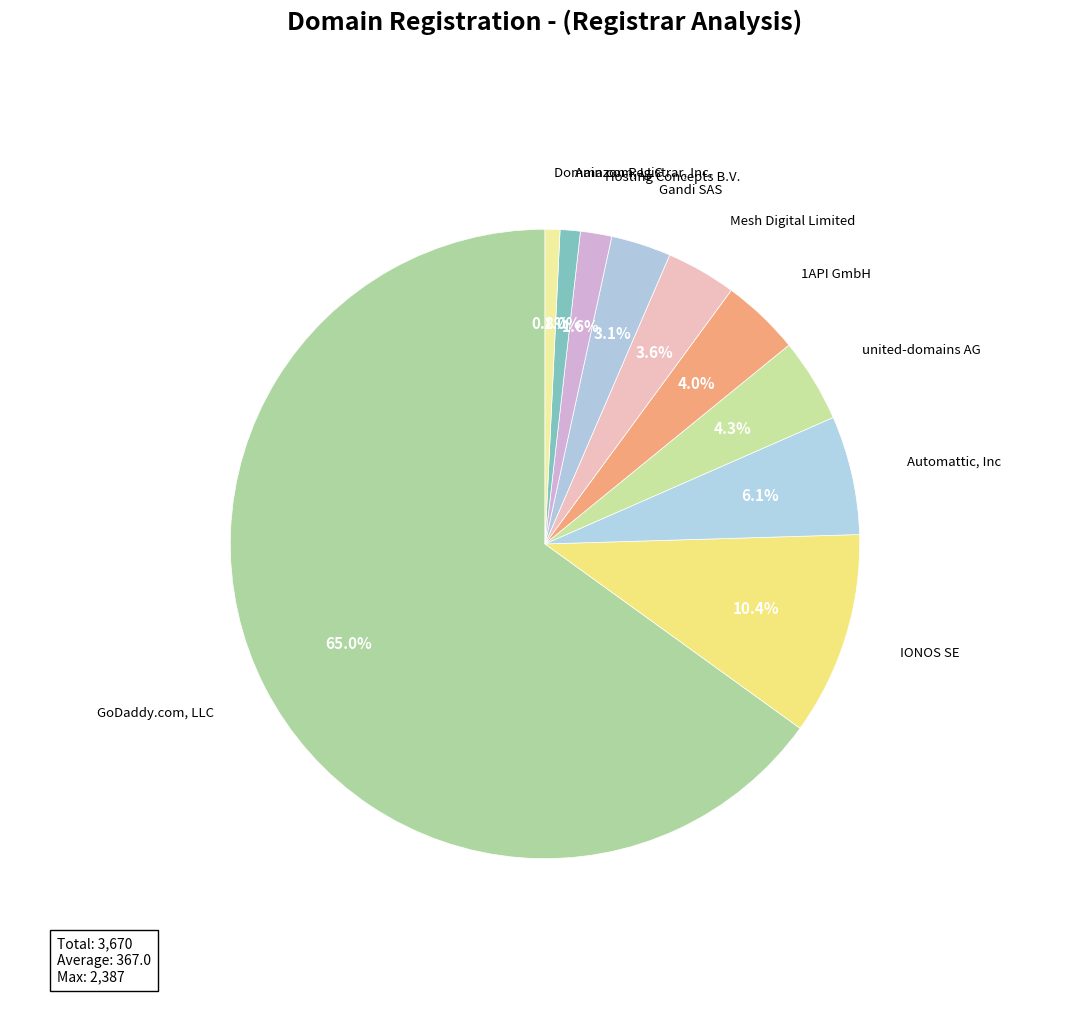

Which category accounts for the majority?

GoDaddy.com, LLC